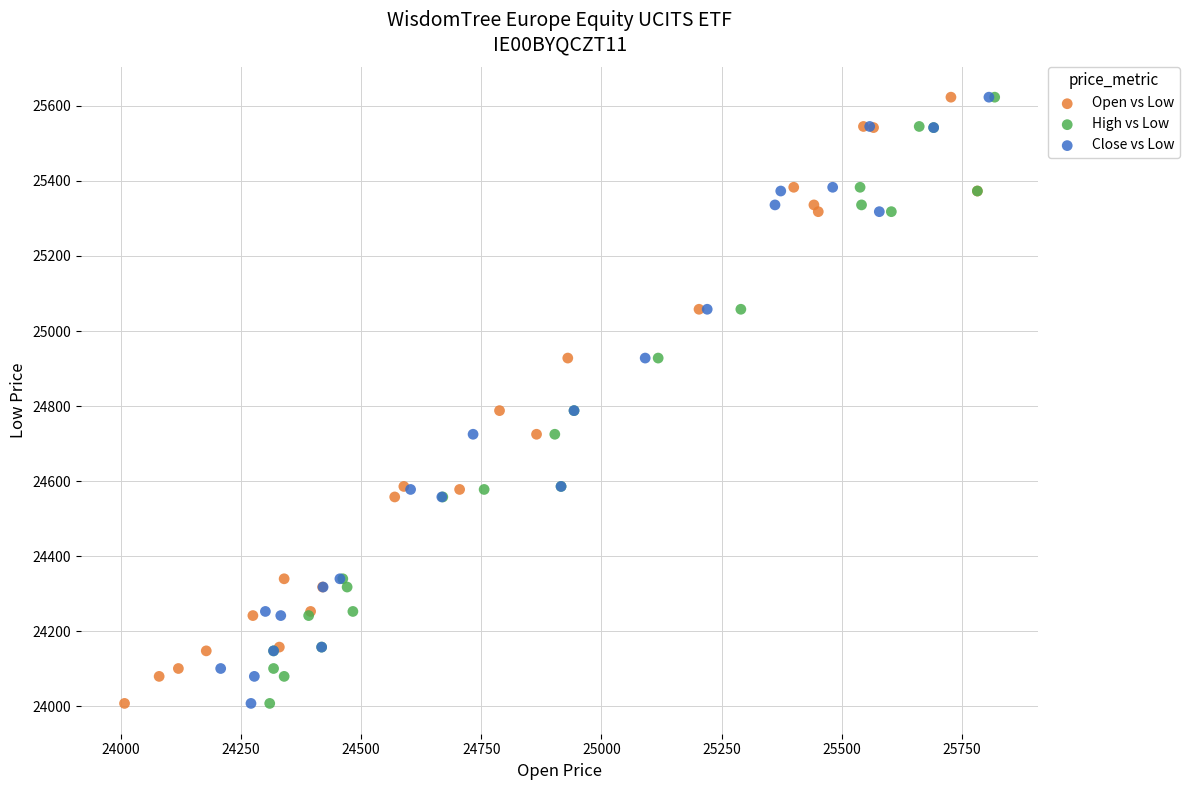

What are all the series names shown in the legend?

Open vs Low, High vs Low, Close vs Low